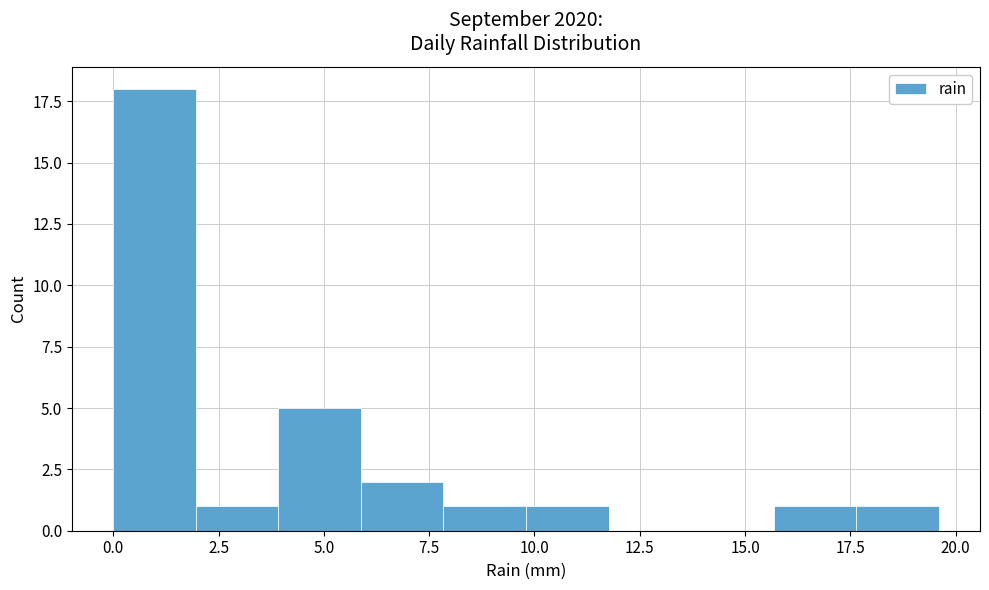

Read against the x-axis, roughly where is the centre of the tallest bar?

1.0